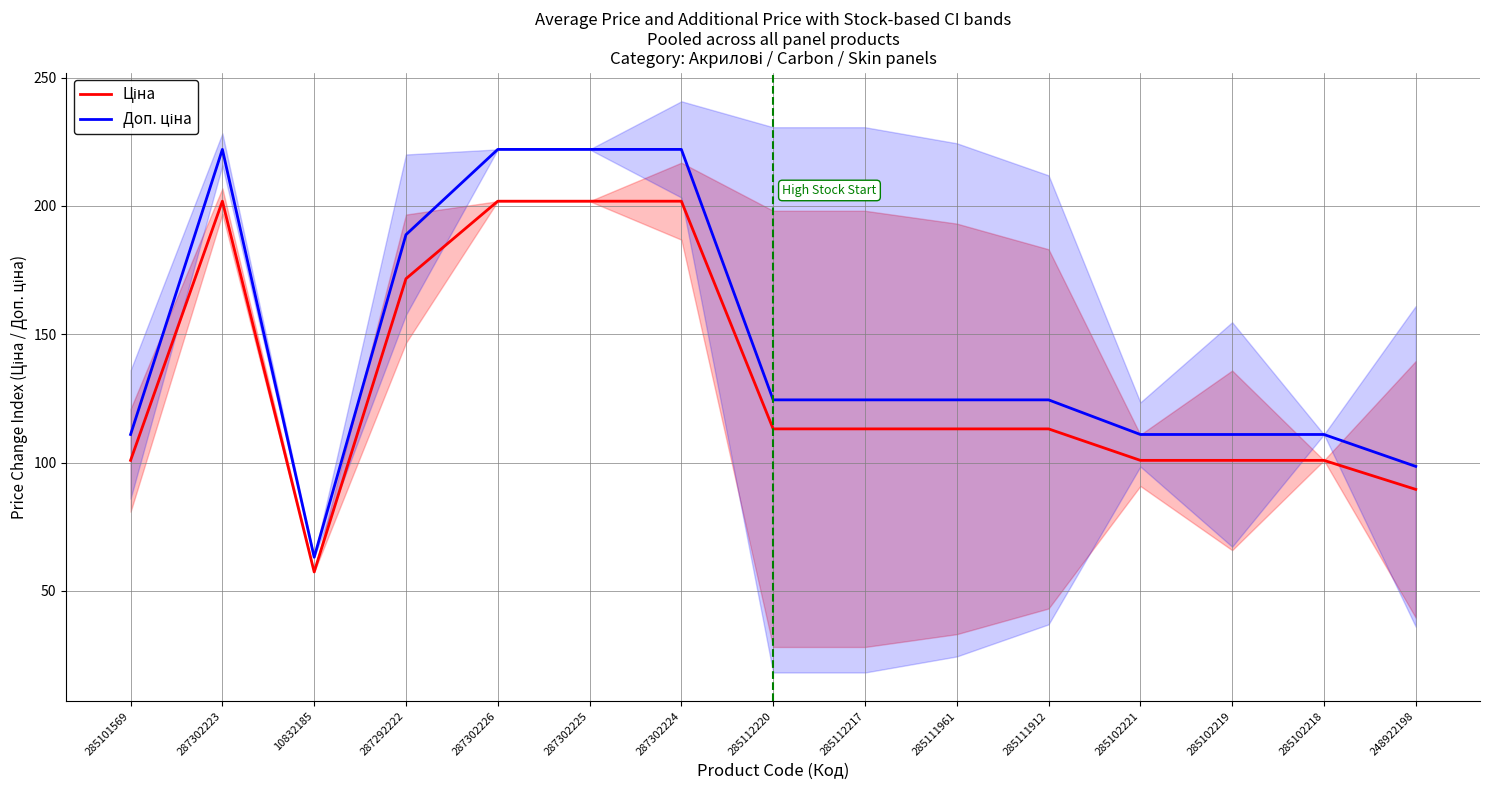

Is it true that Доп. ціна equals 30.2 at 285101569?

False